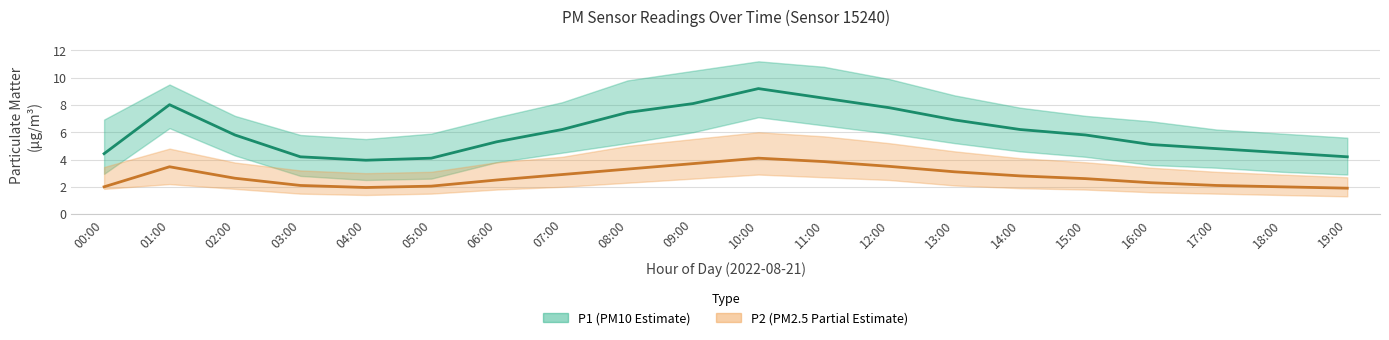

Rank the series by their maximum value, from highest to lowest.

P1_upper, P1, P1_lower, P2_upper, P2, P2_lower